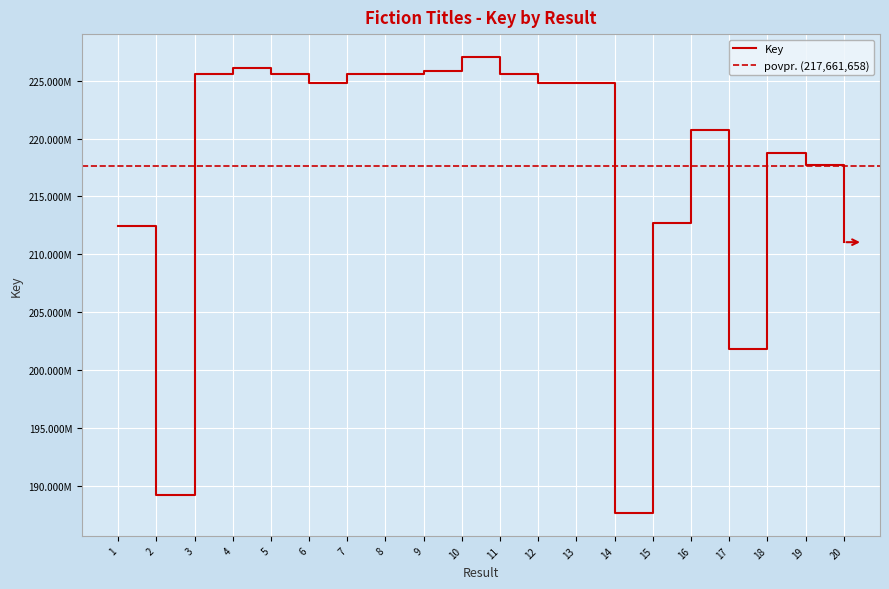

How many categories are shown in the chart?

20